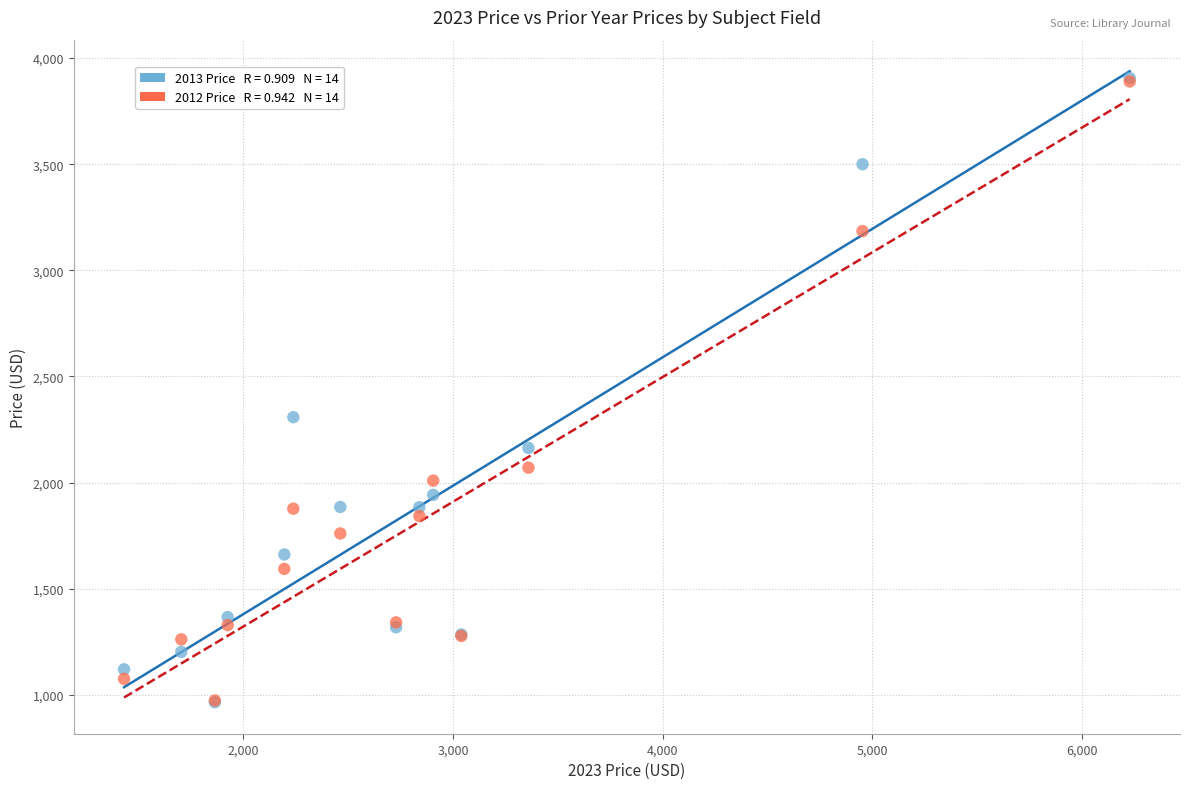

Across all series, what Y value is closest to 2435?

2308